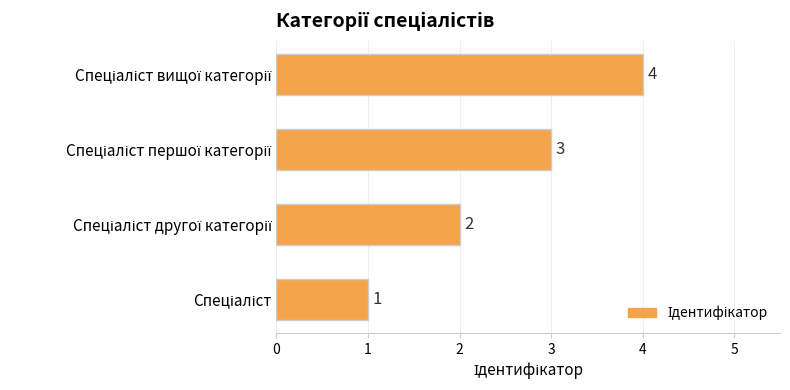

Count the number of data series in this chart.

1